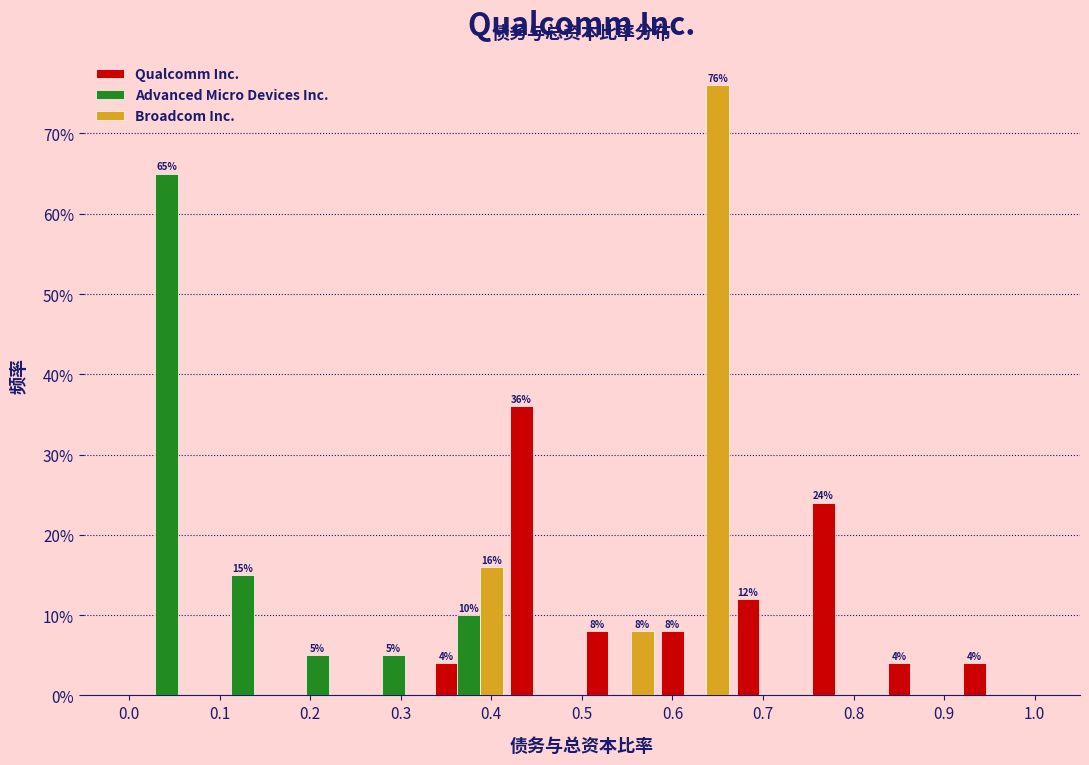

In the Advanced Micro Devices Inc. series, which range on the x-axis has the tallest bar?

0.00 to 0.08